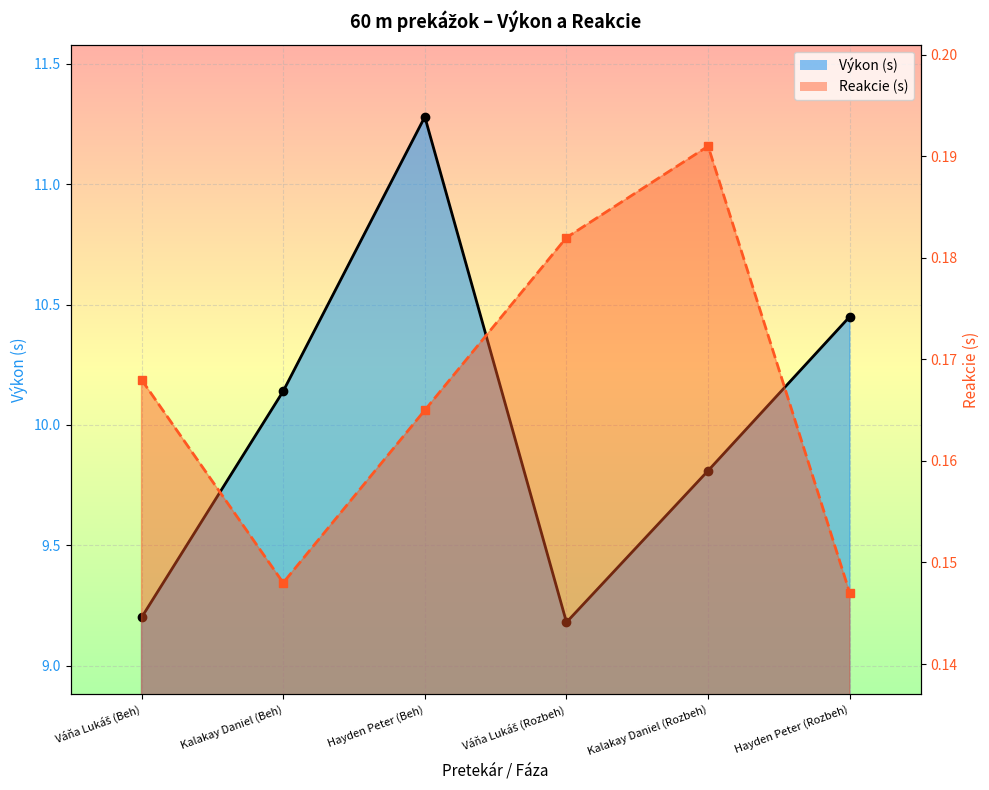

What are all the series names shown in the legend?

Výkon, Reakcie